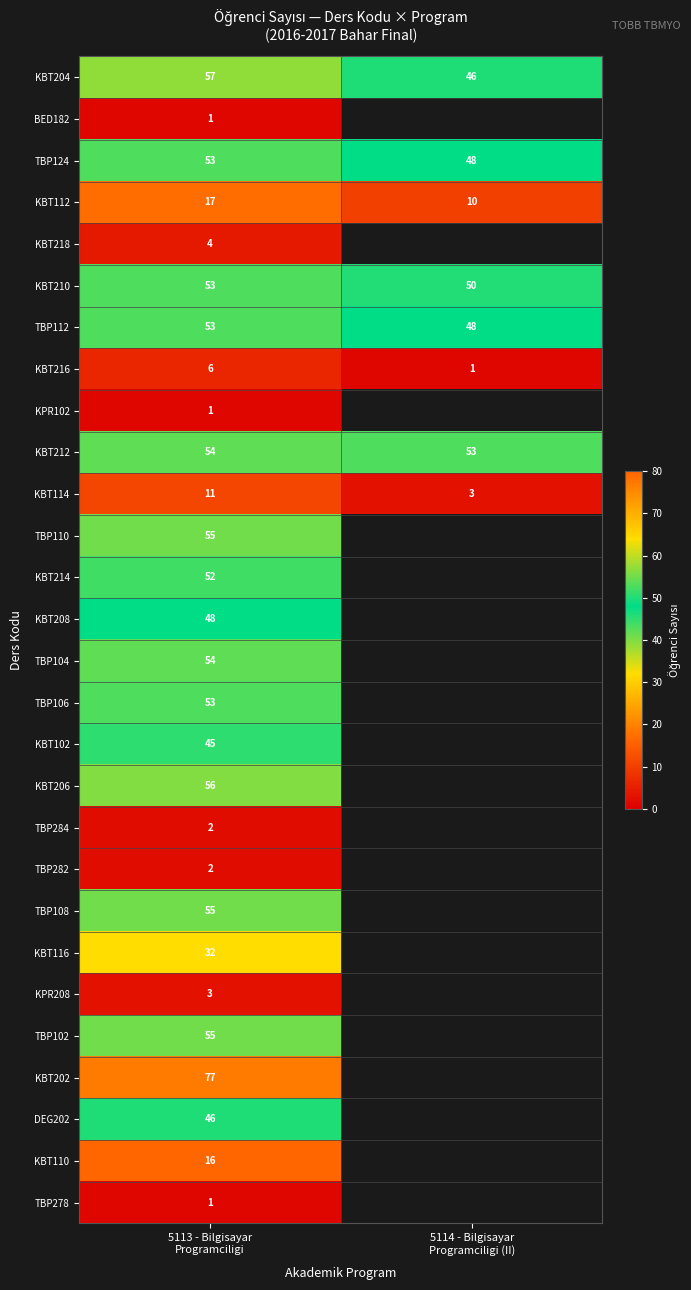

How many data points in KBT112 are less than 17?

1